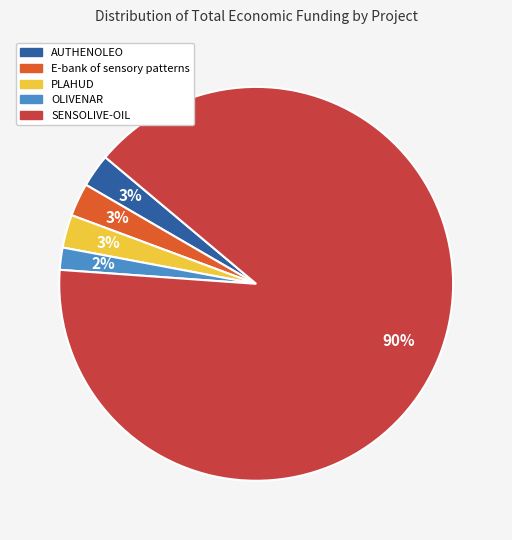

What is the ratio of the value at OLIVENAR to the value at E-bank of sensory patterns?

0.7